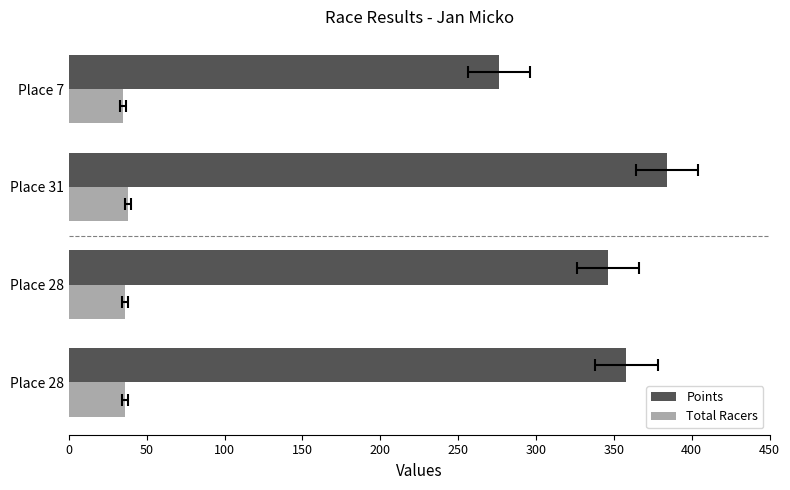

At Place 7, list the series in order from smallest to largest.

Total Racers, Points